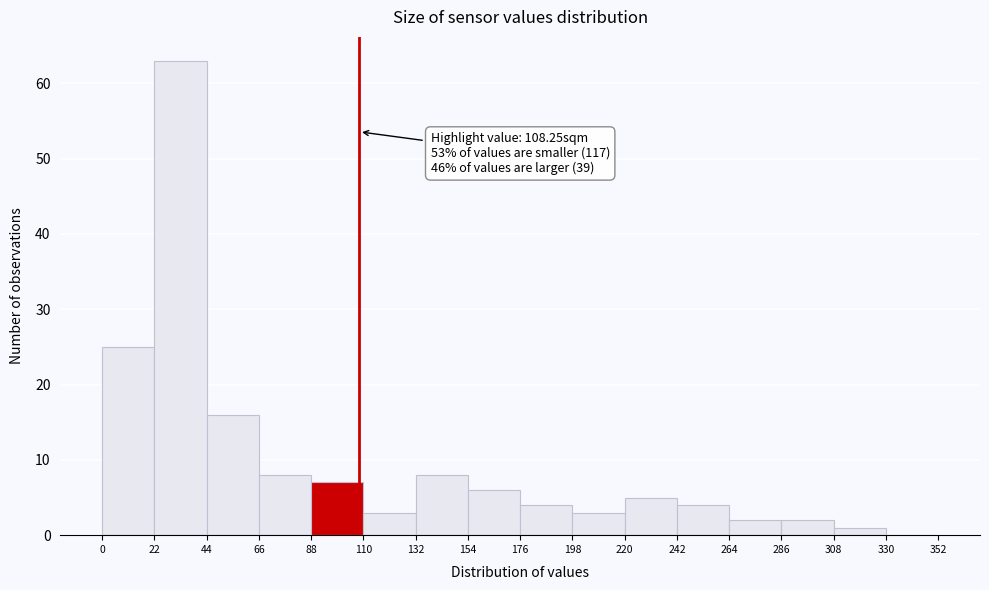

Over which range of the x-axis is the bar tallest?

22 to 44